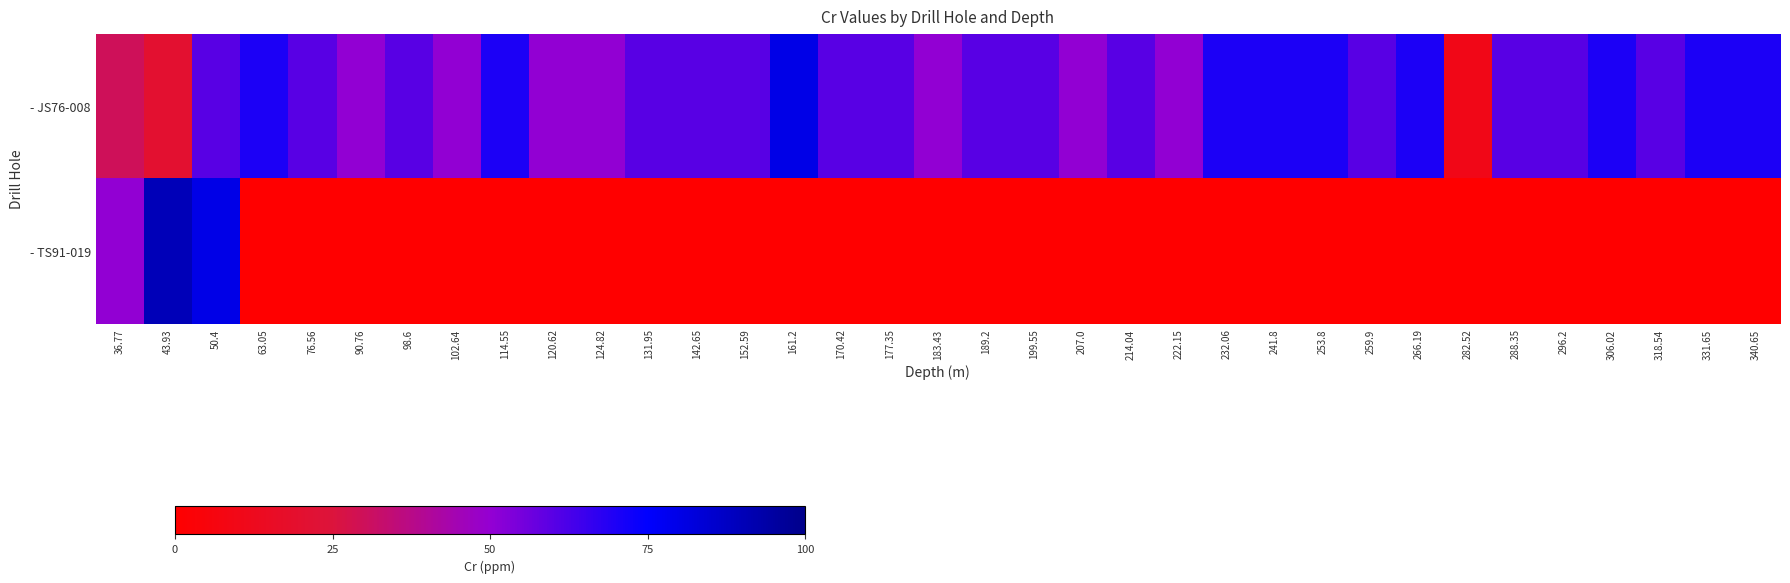

Reading right to left, transcribe all the data shown in this chart.

- JS76-008: 340.65=70	331.65=70	318.54=60	306.02=70	296.2=60	288.35=60	282.52=10	266.19=70	259.9=60	253.8=70	241.8=70	232.06=70	222.15=50	214.04=60	207.0=50	199.55=60	189.2=60	183.43=50	177.35=60	170.42=60	161.2=80	152.59=60	142.65=60	131.95=60	124.82=50	120.62=50	114.55=70	102.64=50	98.6=60	90.76=50	76.56=60	63.05=70	50.4=60	43.93=20	36.77=30
- TS91-019: 340.65=0	331.65=0	318.54=0	306.02=0	296.2=0	288.35=0	282.52=0	266.19=0	259.9=0	253.8=0	241.8=0	232.06=0	222.15=0	214.04=0	207.0=0	199.55=0	189.2=0	183.43=0	177.35=0	170.42=0	161.2=0	152.59=0	142.65=0	131.95=0	124.82=0	120.62=0	114.55=0	102.64=0	98.6=0	90.76=0	76.56=0	63.05=0	50.4=80	43.93=90	36.77=50